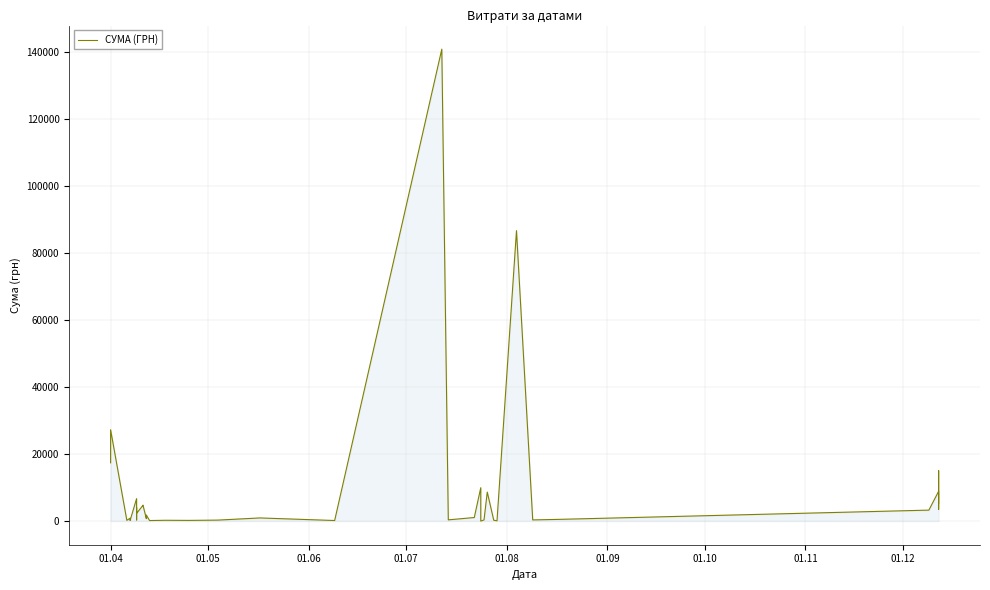

The value at 9 is 3613.9. True or false?

False